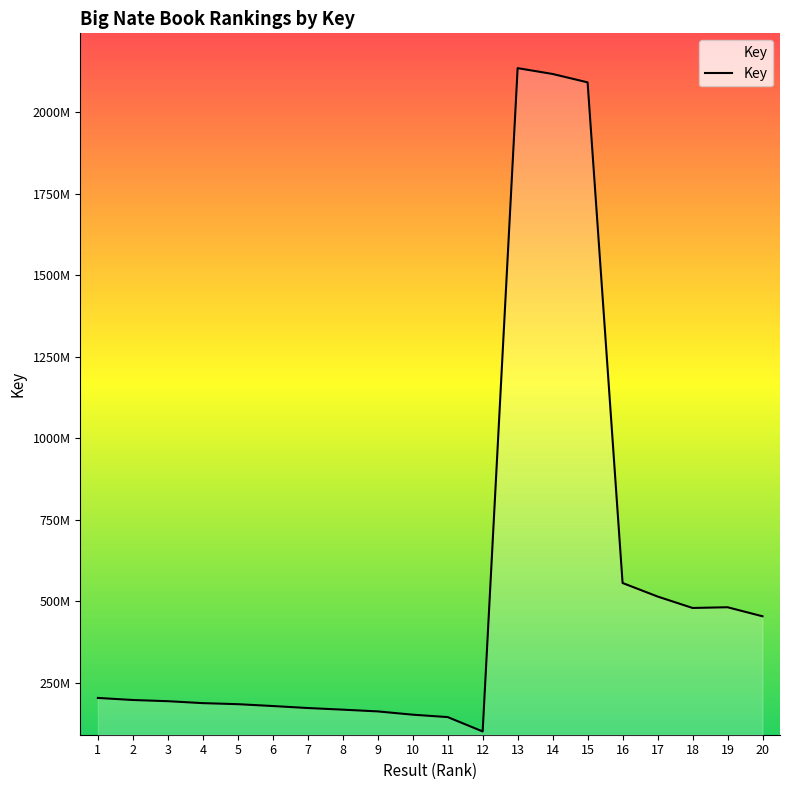

Reading left to right, extract all data points from this chart.

203291192	196955179	193315254	187339296	184163410	178478421	172336932	167352506	161976221	151925446	144519254	100496159	2135736537	2117785204	2092113342	555987809	514480785	479361183	481546519	453854022